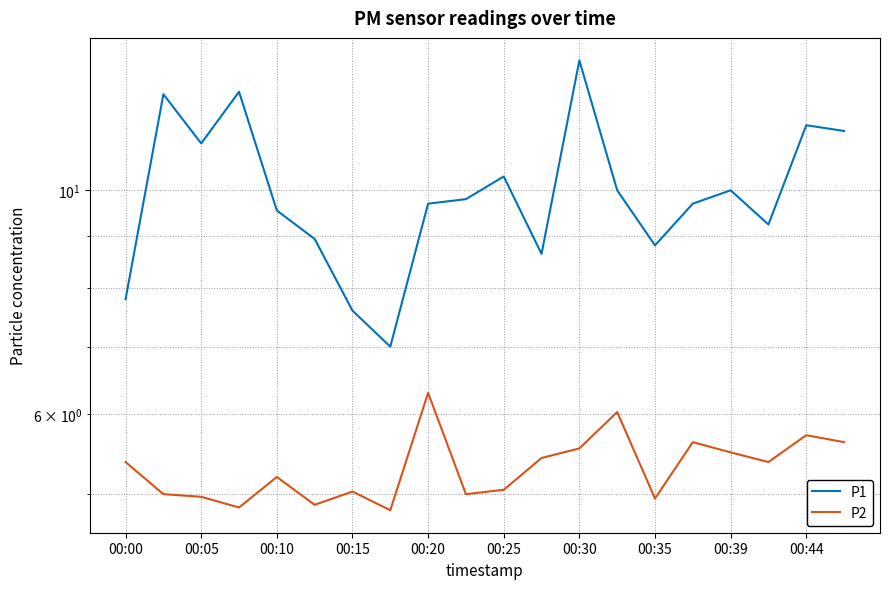

How many data points in P1 are above 9?

14